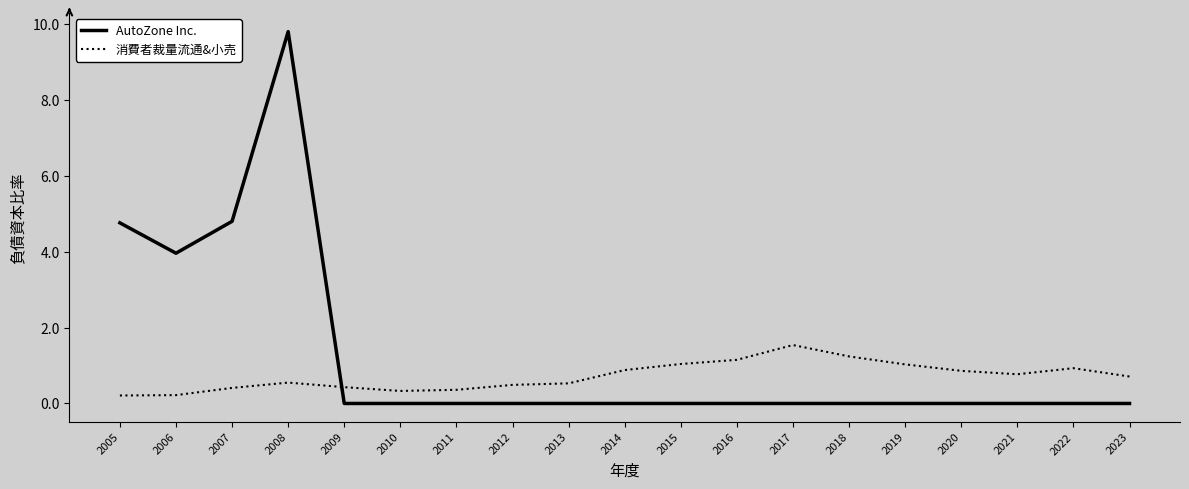

What is the spread (max minus min) of values at 2021?

0.8